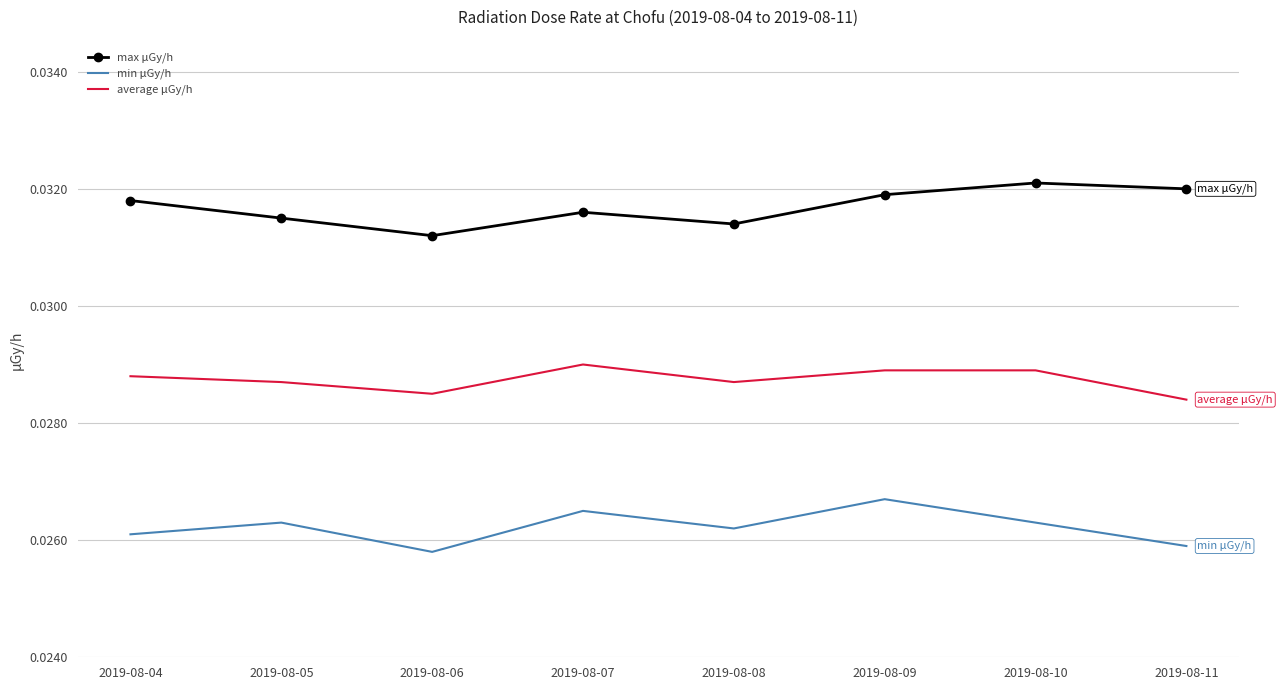

Is it true that max μGy/h equals 0.1 at 2019-08-04?

False